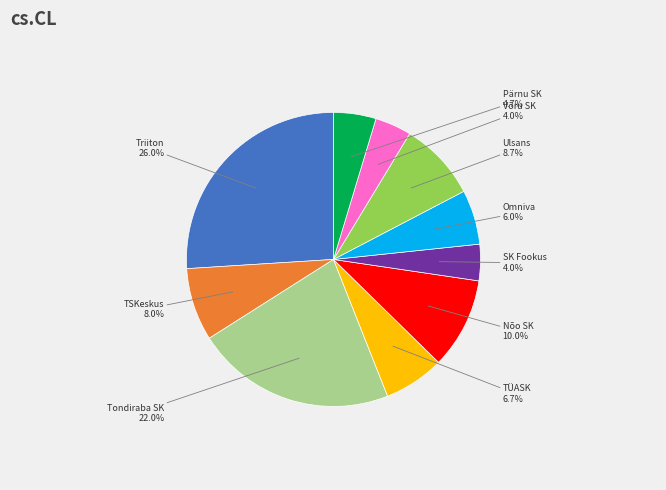

Is there any slice that represents more than half of the pie?

No